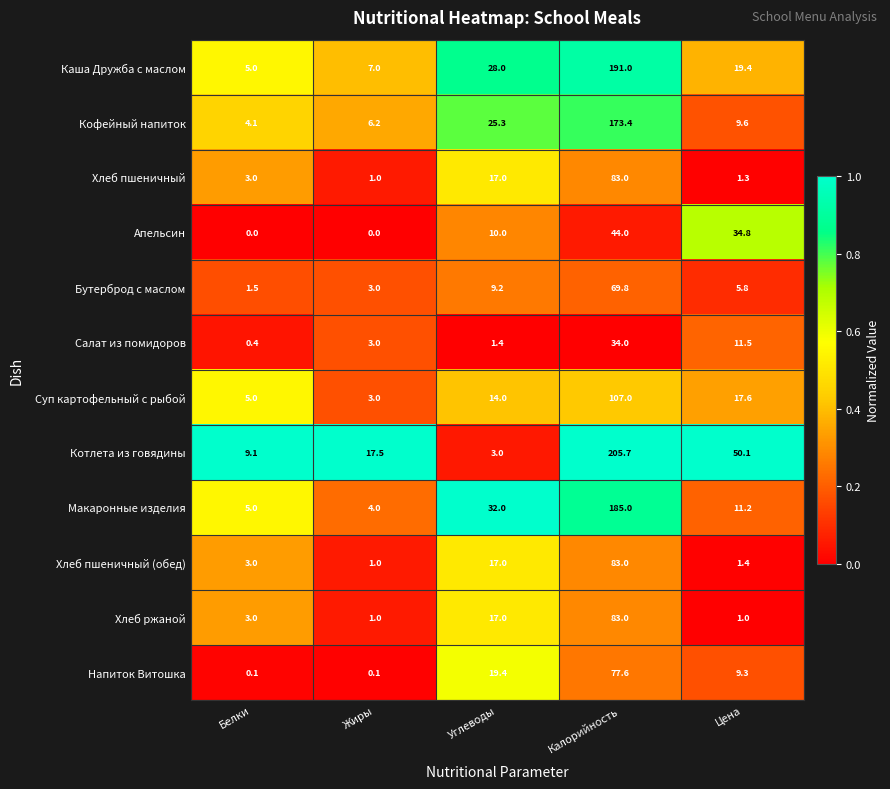

The value of Хлеб пшеничный at Углеводы is 17.0. True or false?

True